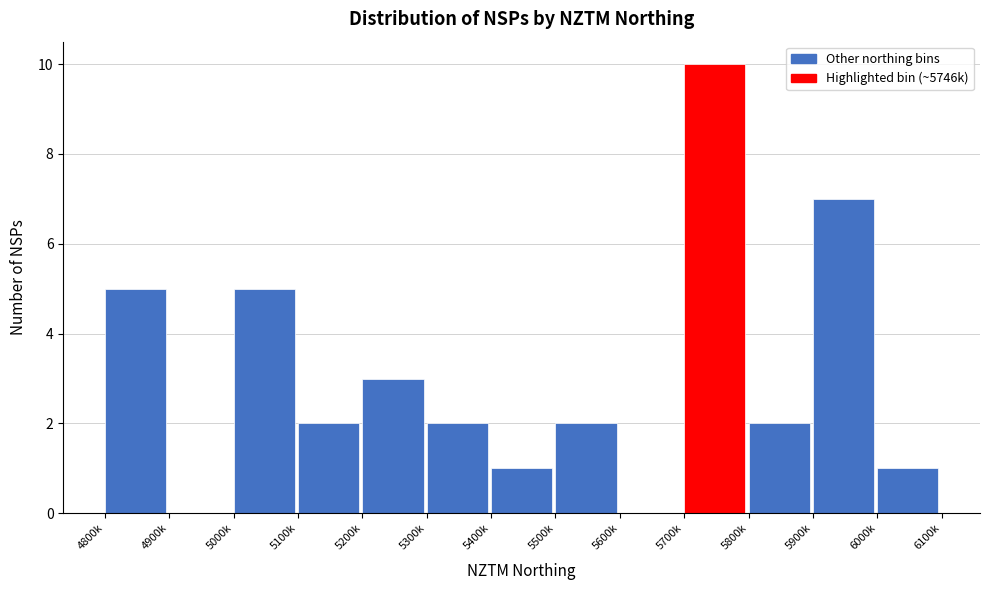

Reading left to right, list all the values displayed in this chart.

4800k=5	4900k=0	5000k=5	5100k=2	5200k=3	5300k=2	5400k=1	5500k=2	5600k=0	5700k=10	5800k=2	5900k=7	6000k=1